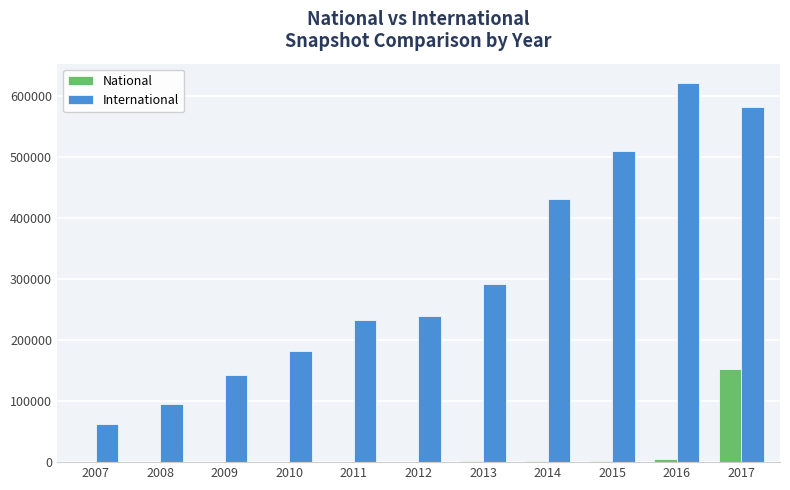

Which series changed the most between 2007 and 2015?

International